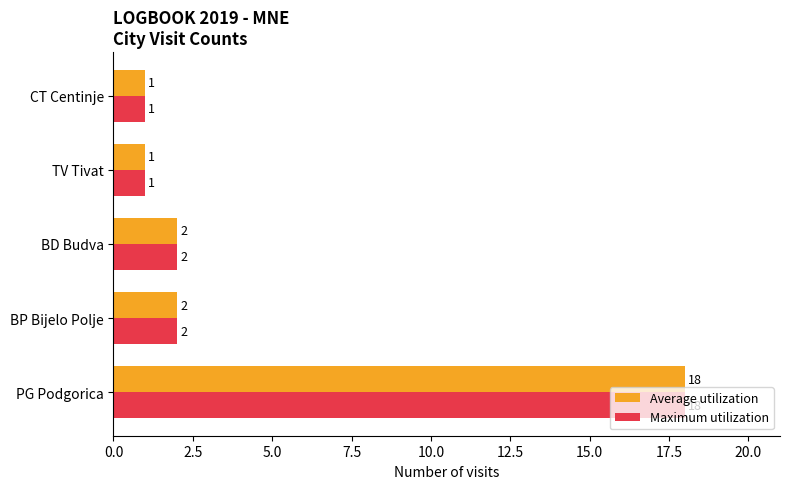

At which category is the sum across all series the highest?

PG Podgorica